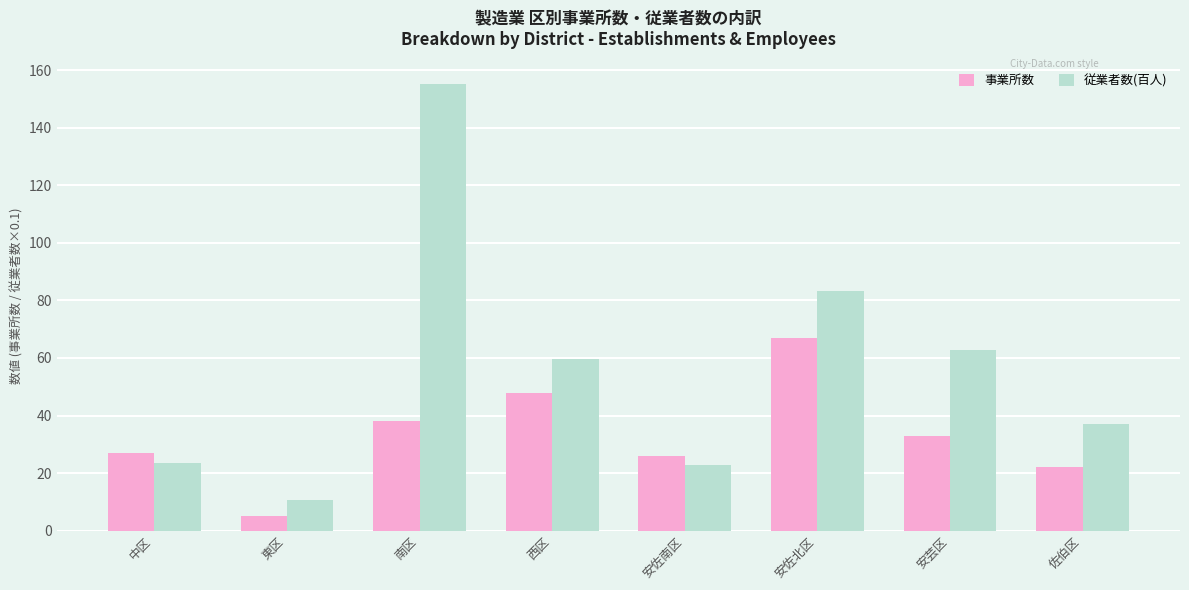

At which label does 従業者数(百人) first exceed 59?

南区